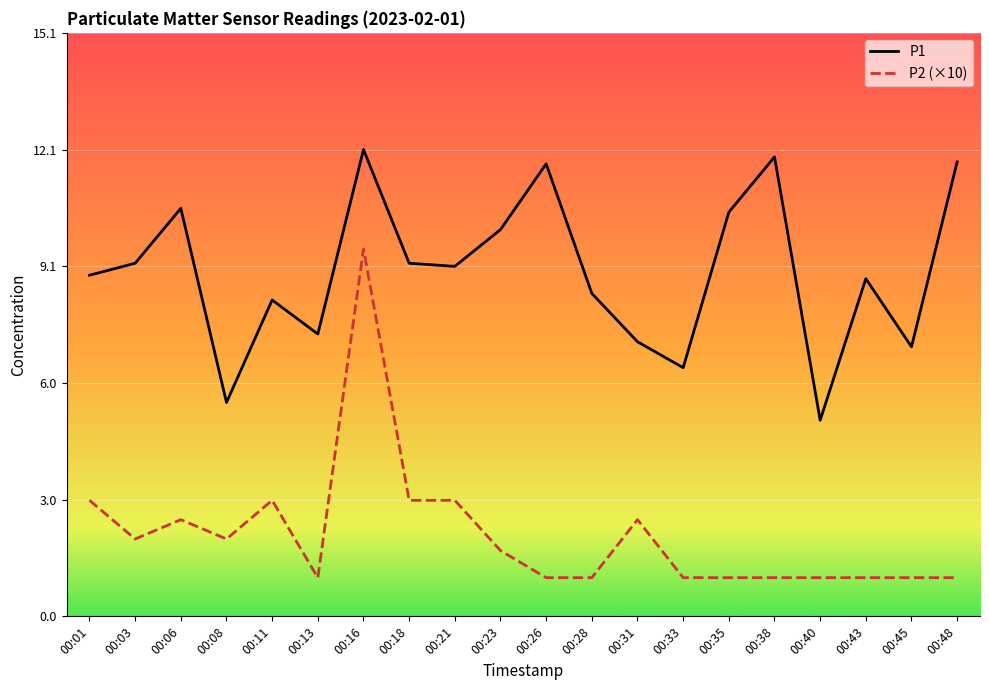

How many interior local valleys does the P1 series have?

6